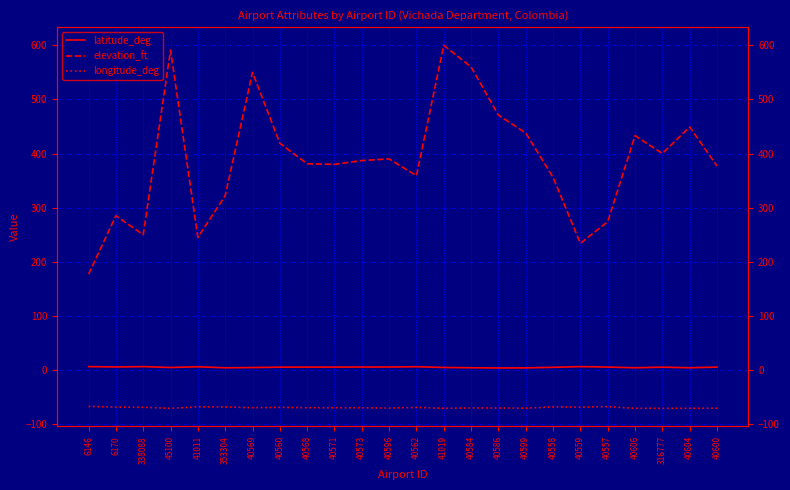

The value of elevation_ft at 40569 is 185.4. True or false?

False